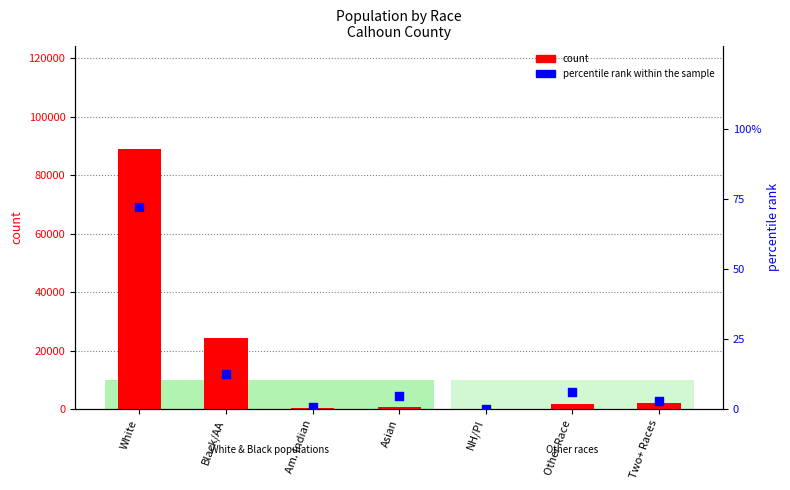

Is the value of count at Two+ Races greater than the value of percentile rank within the sample at NH/PI?

Yes